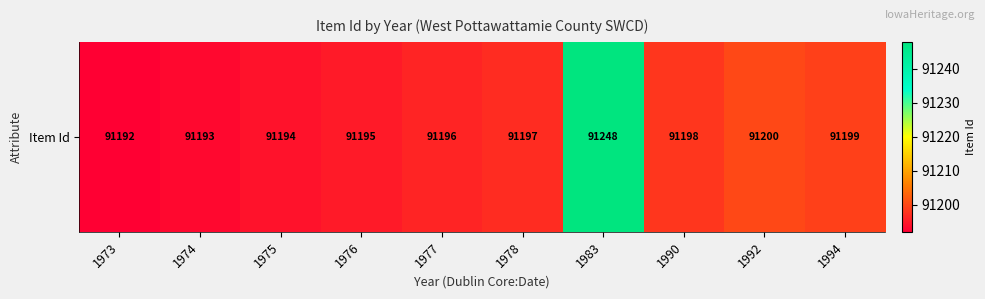

Approximately how many times larger is the value at 1973 compared to 1990?

1.0